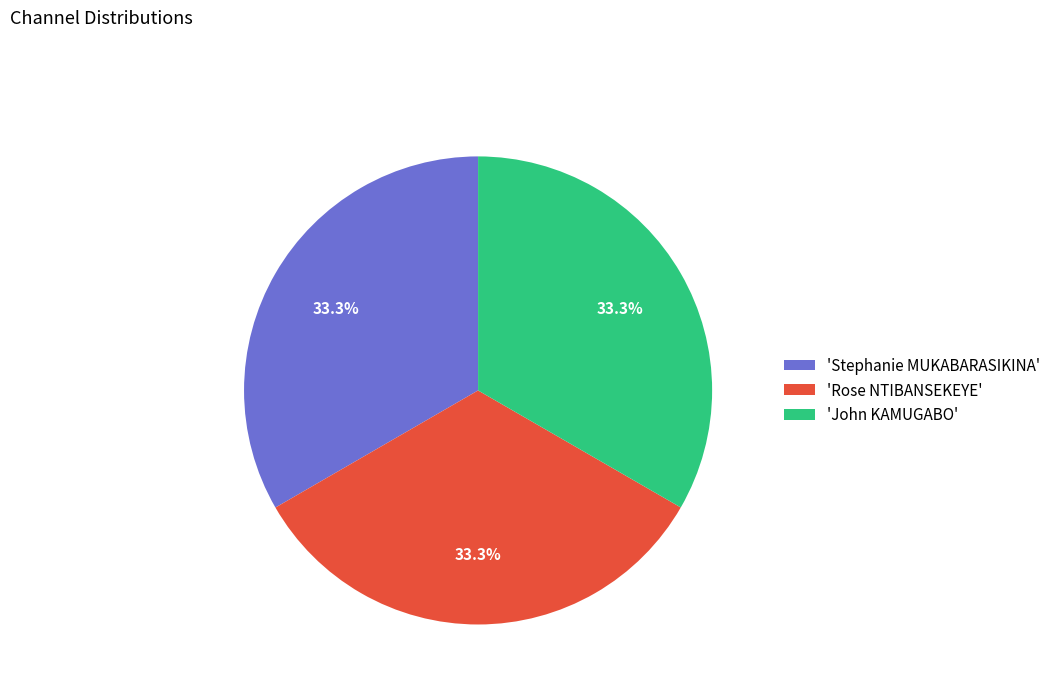

Approximately how many times larger is the value at 'Rose NTIBANSEKEYE' compared to 'John KAMUGABO'?

1.0